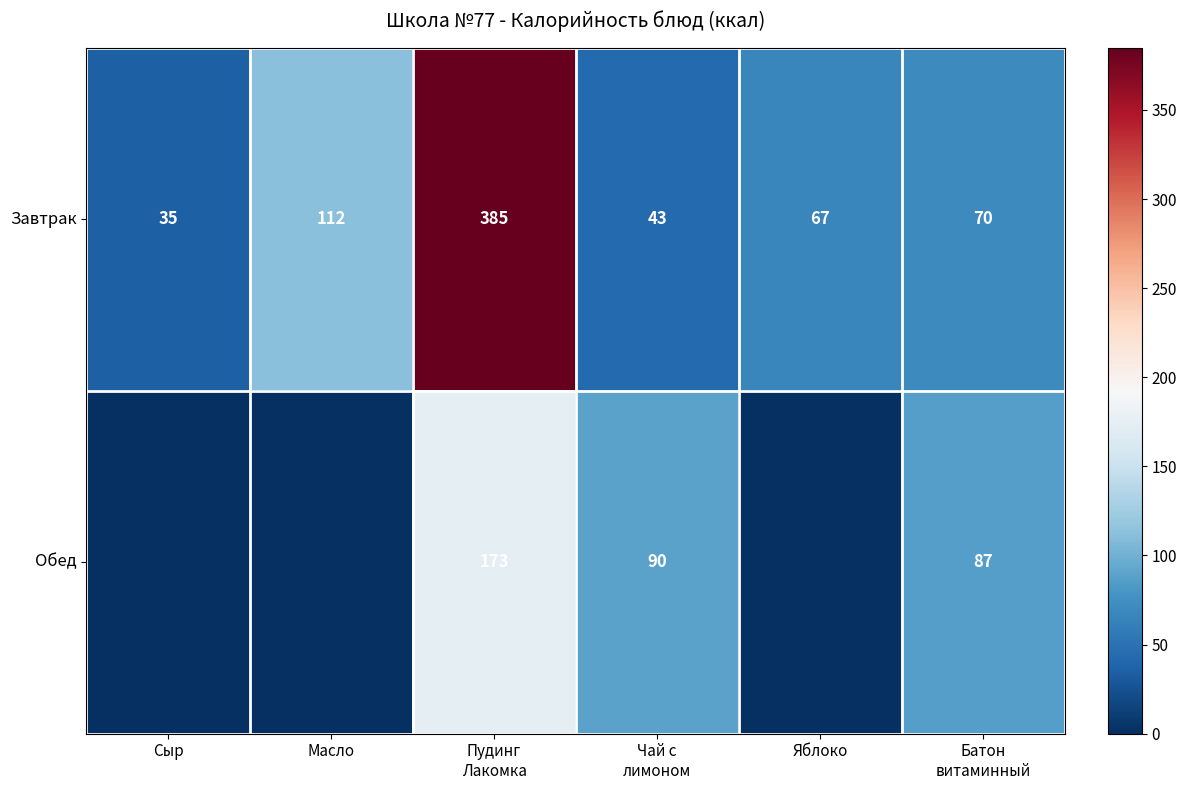

At how many categories does at least one series exceed 77?

4